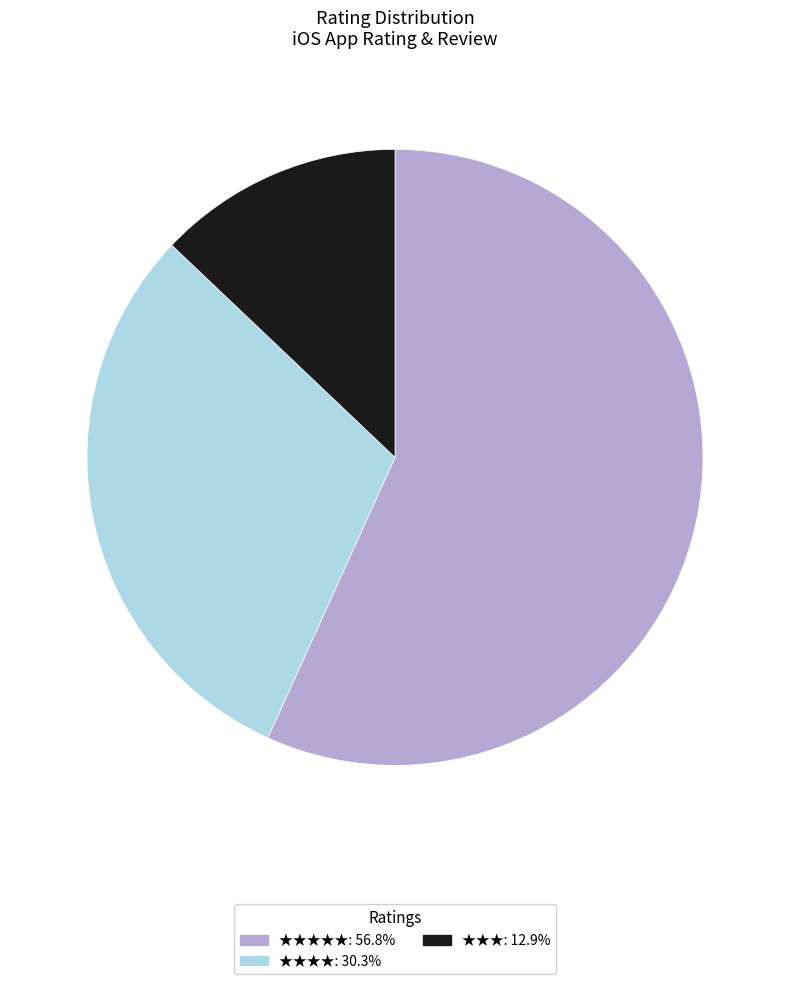

Is there a majority slice in this chart?

Yes